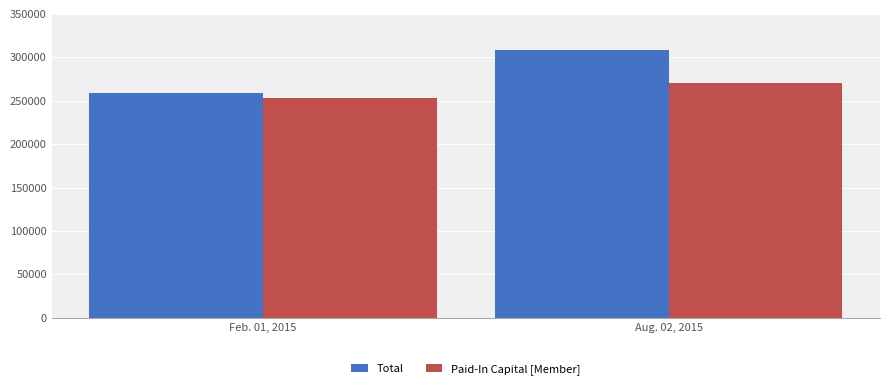

At which label does Paid-In Capital [Member] reach its peak?

Aug. 02, 2015